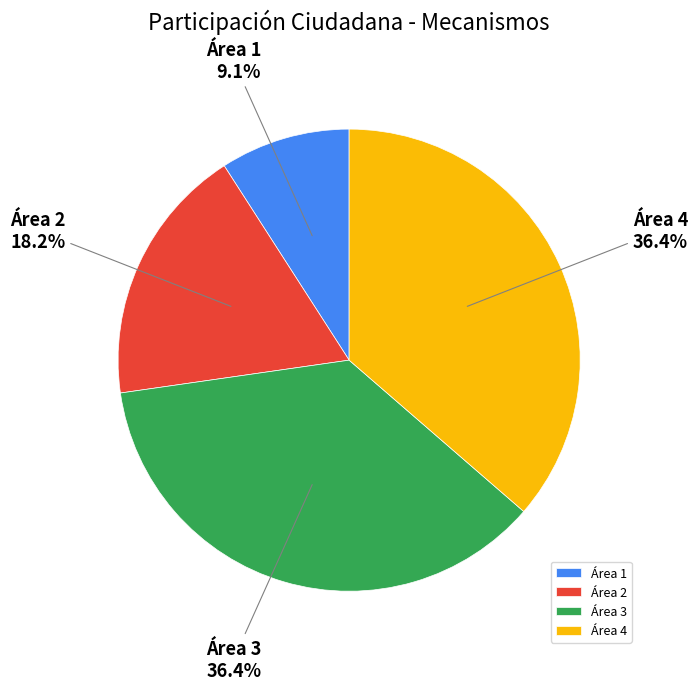

Approximately how many times larger is the value at Área 2 compared to Área 1?

2.0